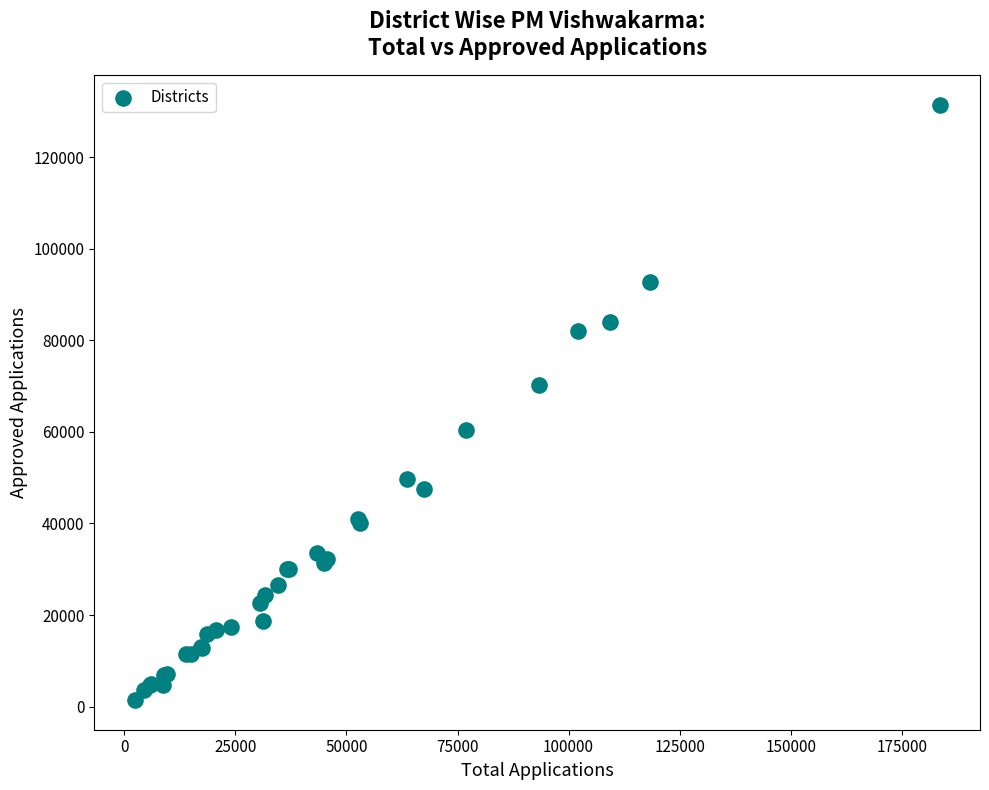

What Y value in the scatter plot is closest to 66402?

70245